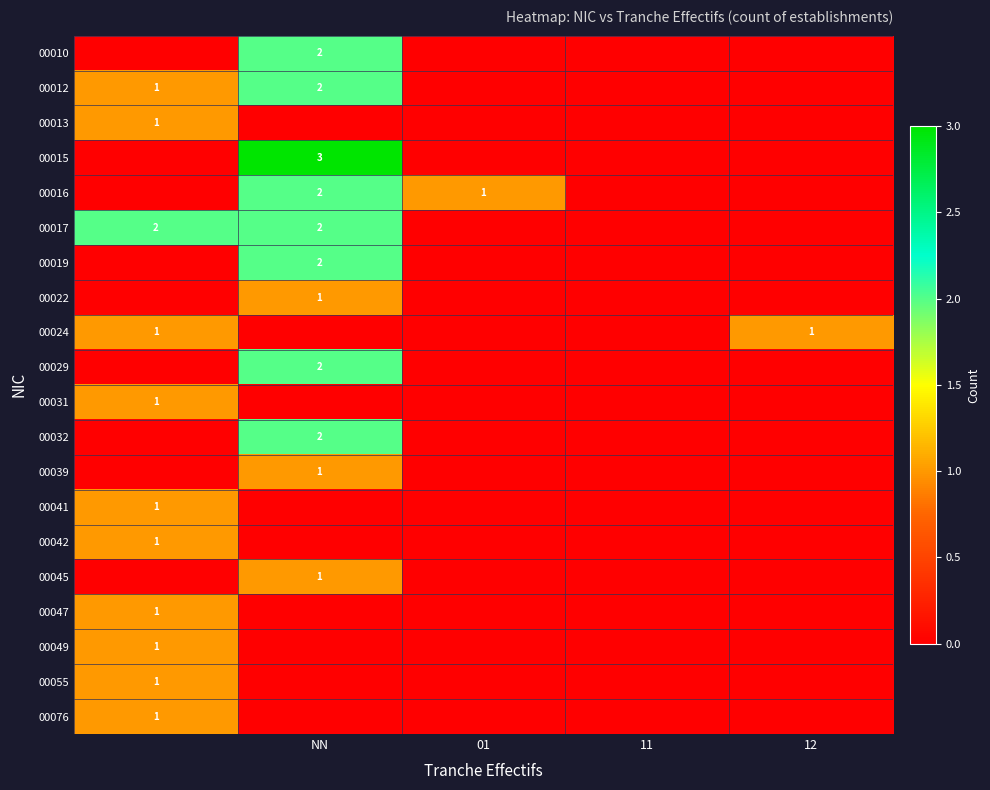

At how many categories does at least one series exceed 0?

4